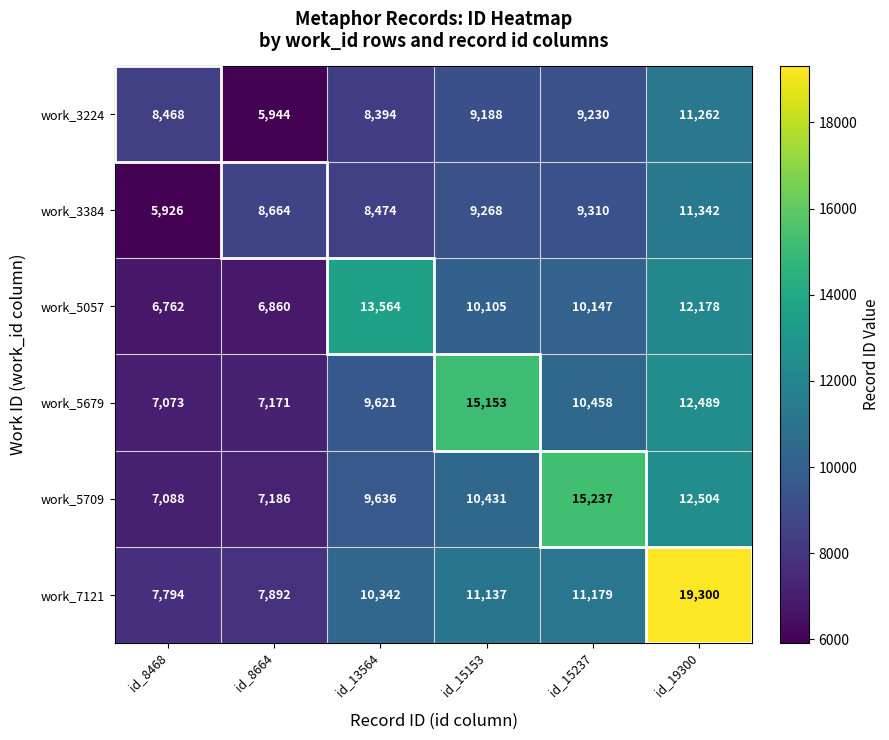

The work_5679 series shows 7073 at id_8468. True or false?

True